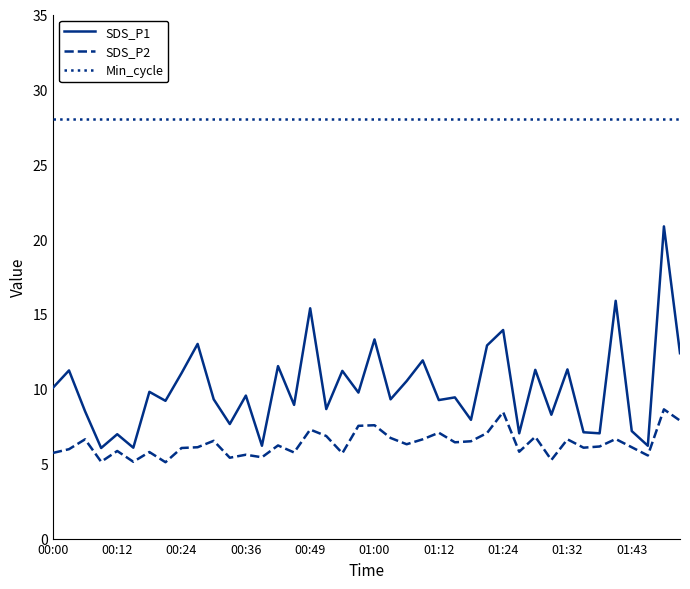

Which series has the largest total across all categories?

Min_cycle